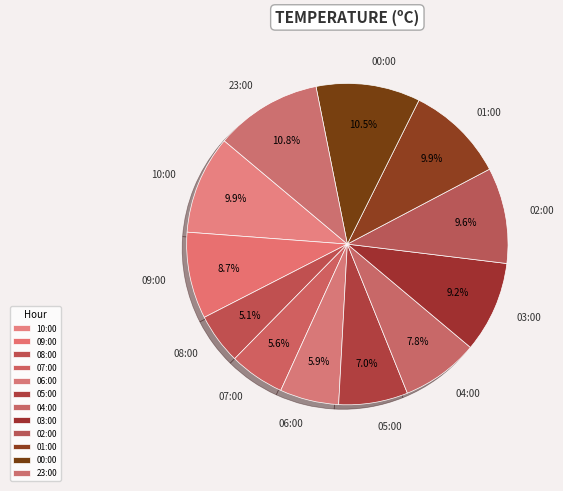

Is it true that 06:00 is 6% of the pie?

True